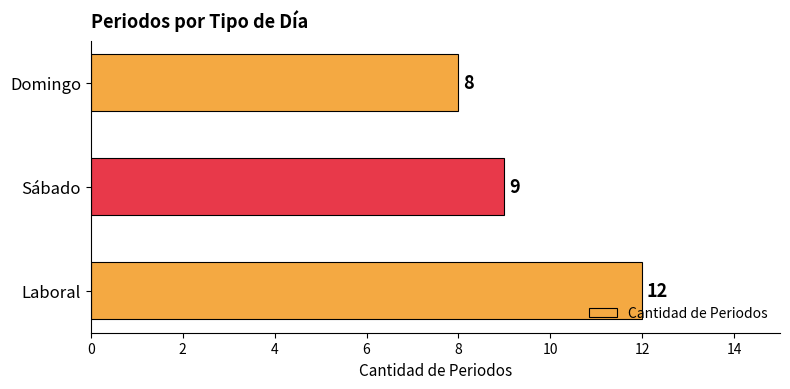

Reading top to bottom, extract all data points from this chart.

8	9	12